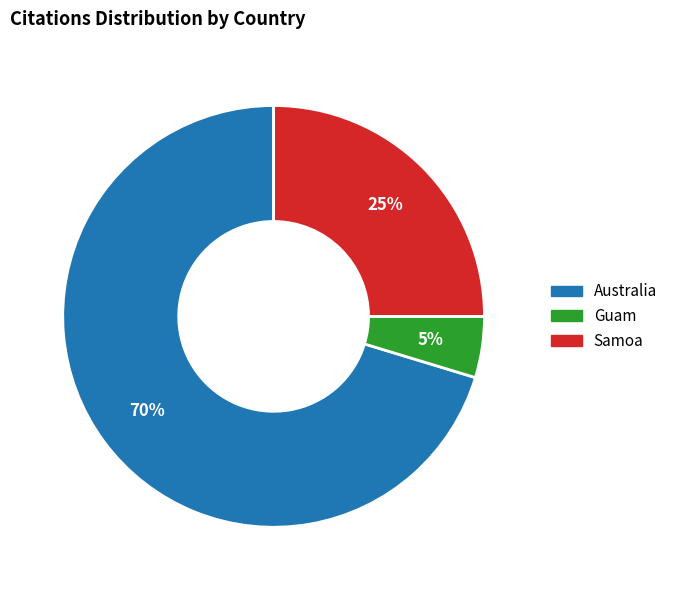

Does any single category account for the majority?

Yes